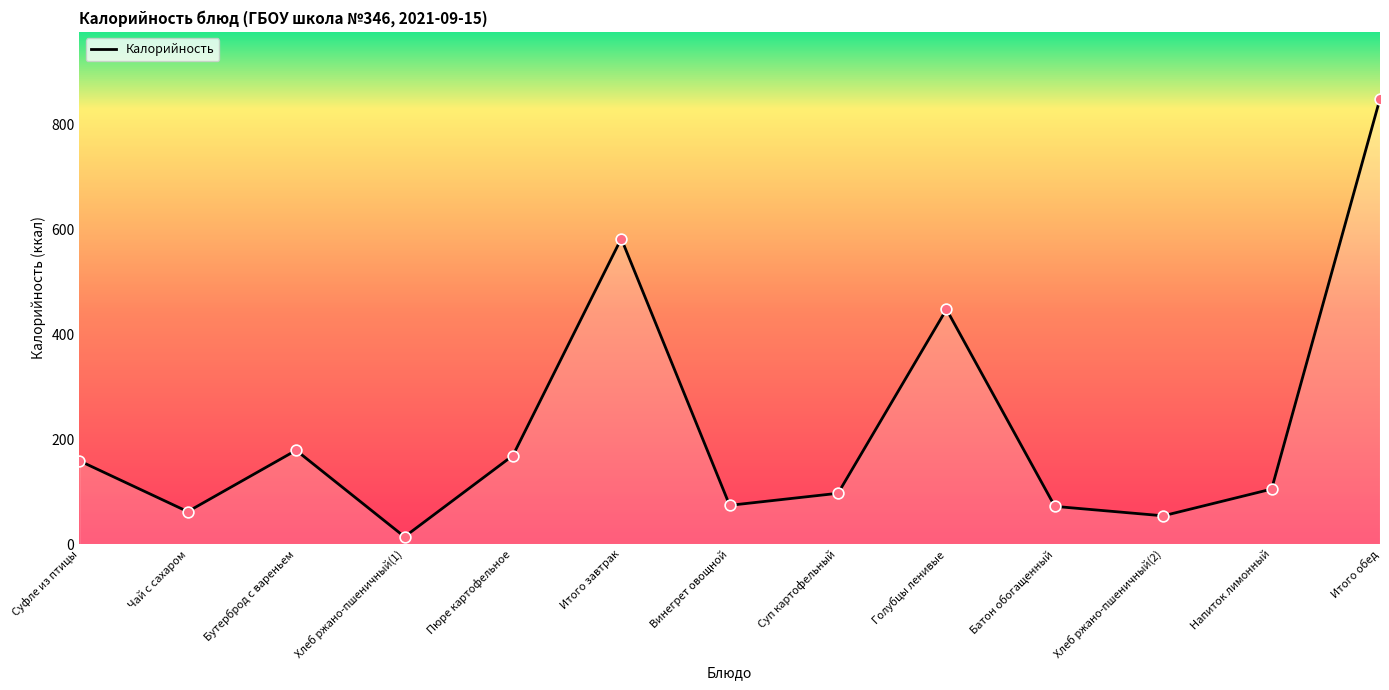

Between Голубцы ленивые and Суп картофельный, which is larger?

Голубцы ленивые